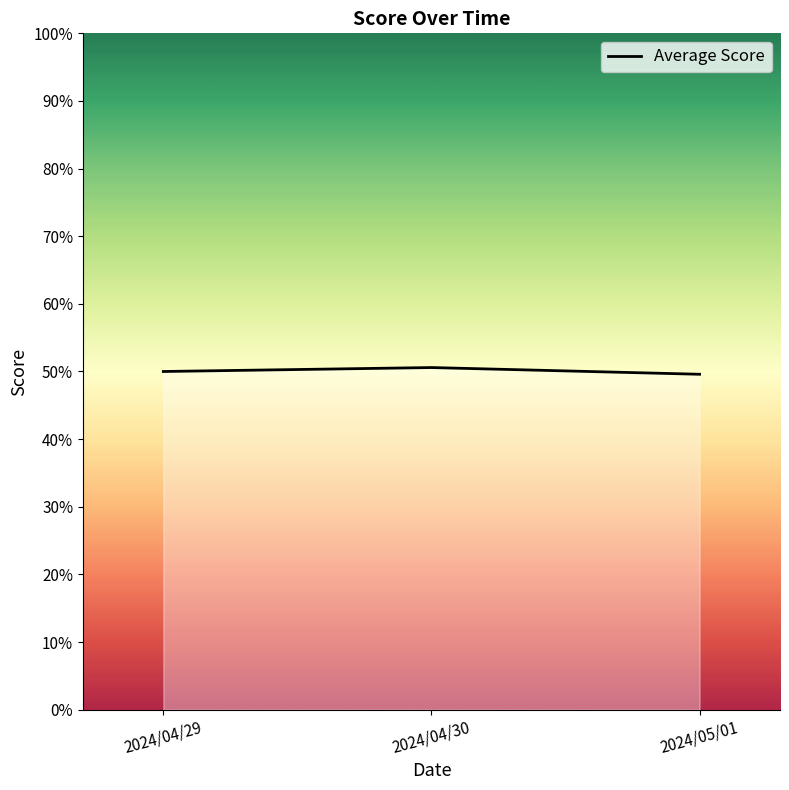

What is the approximate value at 2024/05/01?

0.5